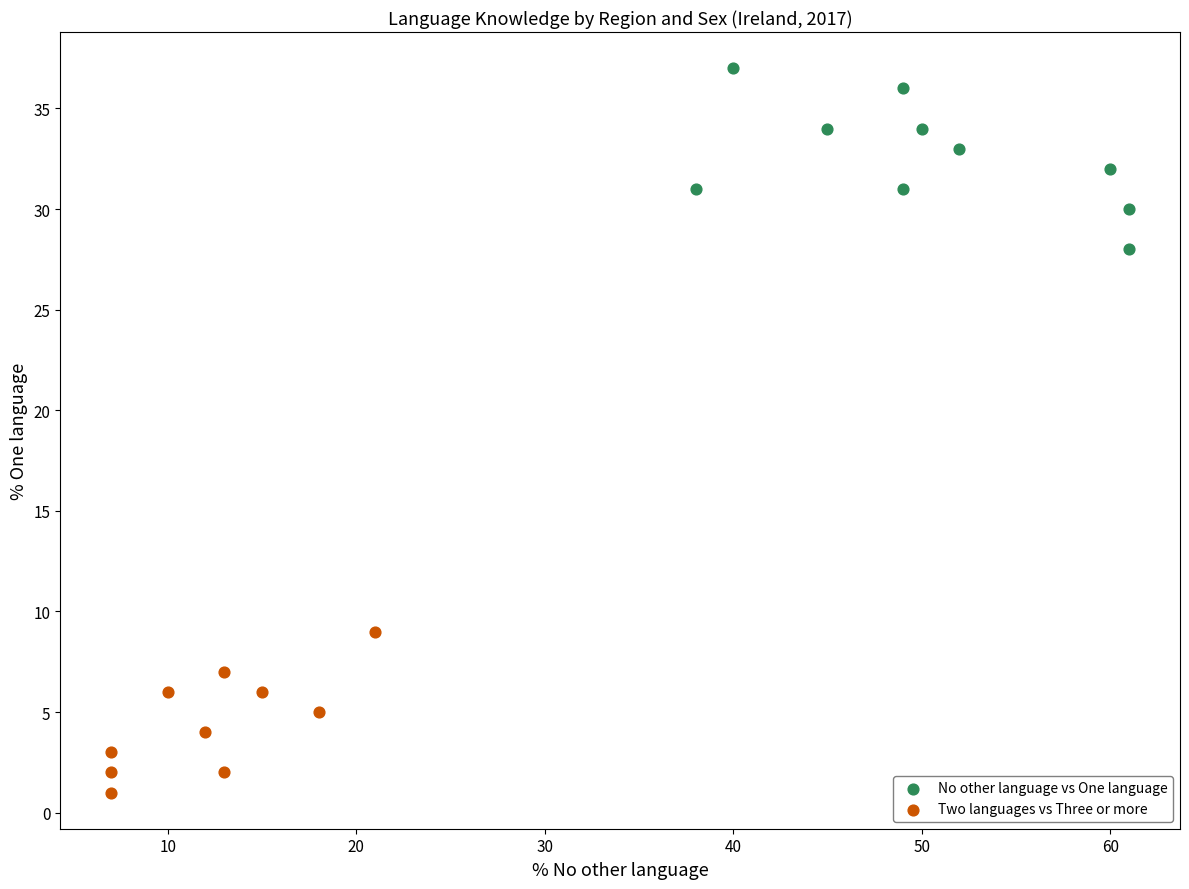

Which series reaches the maximum Y coordinate?

No other language vs One language